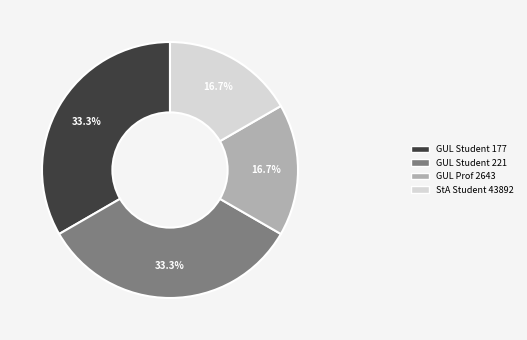

What is the ratio of the value at GUL Student 177 to the value at GUL Prof 2643?

2.0